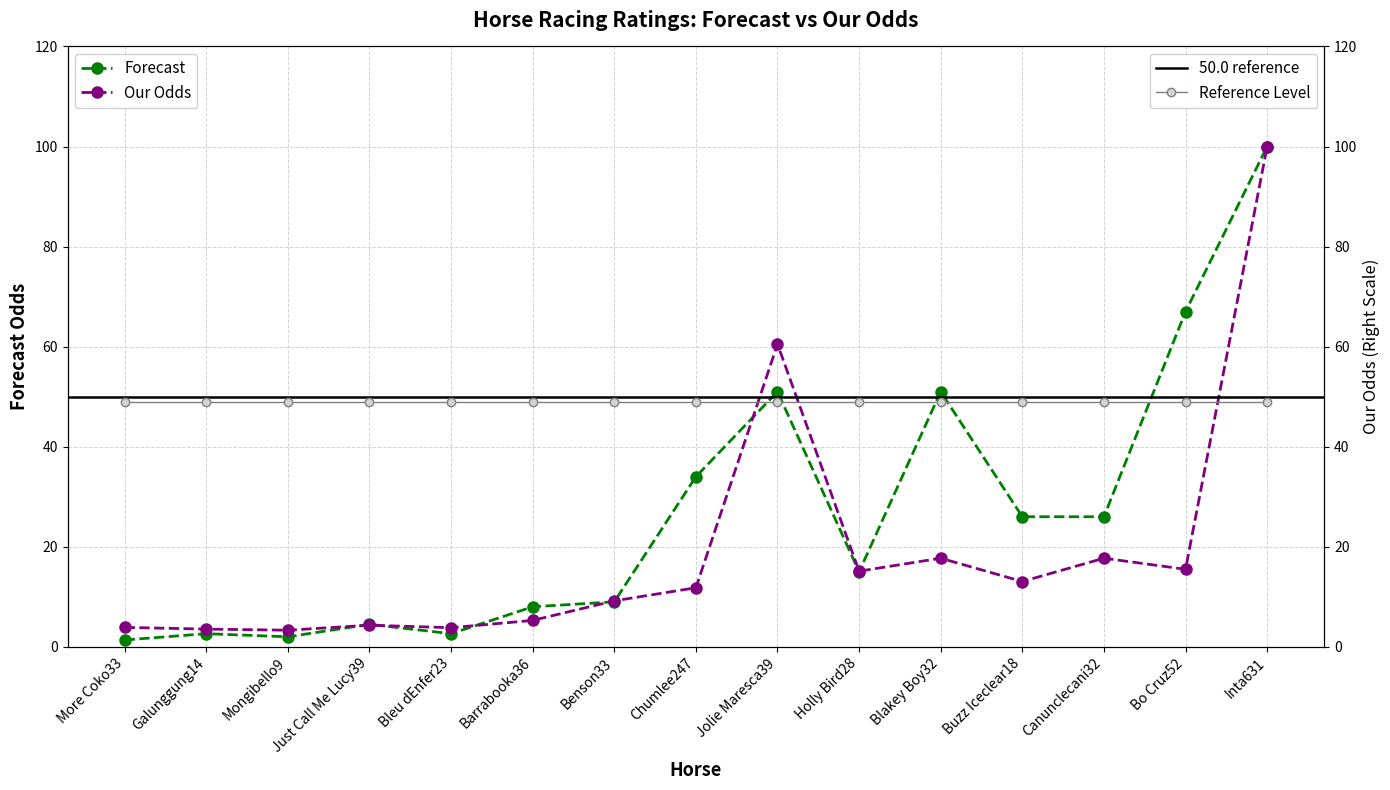

Reading left to right, extract all data points from this chart.

Forecast: More Coko33=1.4	Galunggung14=2.6	Mongibello9=2.0	Just Call Me Lucy39=4.5	Bleu dEnfer23=2.6	Barrabooka36=8.0	Benson33=9.0	Chumlee247=34.0	Jolie Maresca39=51.0	Holly Bird28=15.0	Blakey Boy32=51.0	Buzz Iceclear18=26.0	Canunclecani32=26.0	Bo Cruz52=67.0	Inta631=100.0
Our Odds: More Coko33=3.9	Galunggung14=3.5	Mongibello9=3.3	Just Call Me Lucy39=4.3	Bleu dEnfer23=3.8	Barrabooka36=5.3	Benson33=9.2	Chumlee247=11.8	Jolie Maresca39=60.5	Holly Bird28=15.1	Blakey Boy32=17.7	Buzz Iceclear18=13.1	Canunclecani32=17.7	Bo Cruz52=15.5	Inta631=100.0